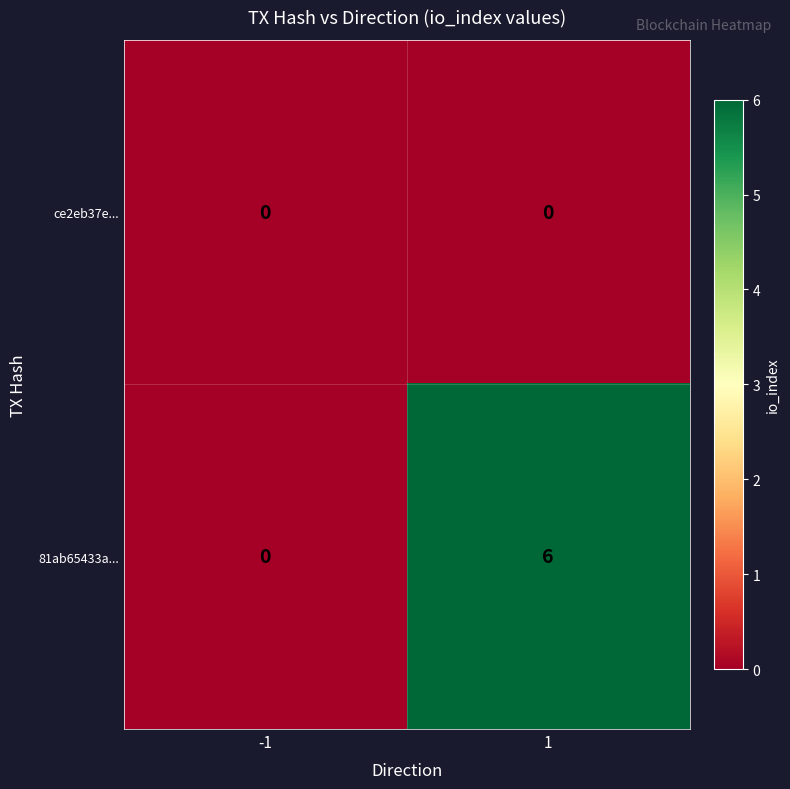

Rank the series by their maximum value, from lowest to highest.

ce2eb37e..., 81ab65433a...